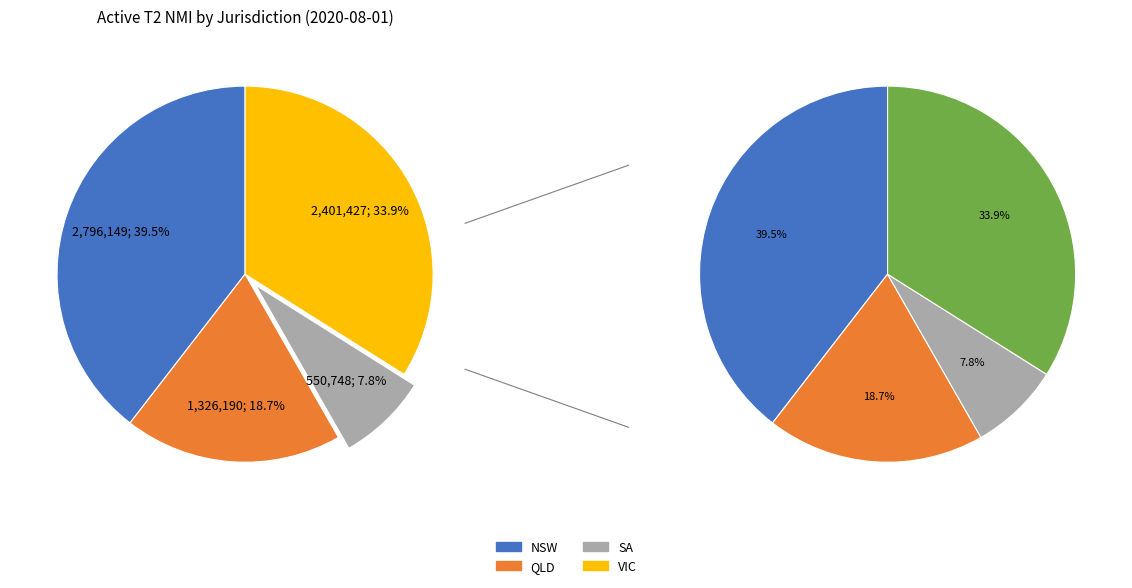

Is there any slice that represents more than half of the pie?

No